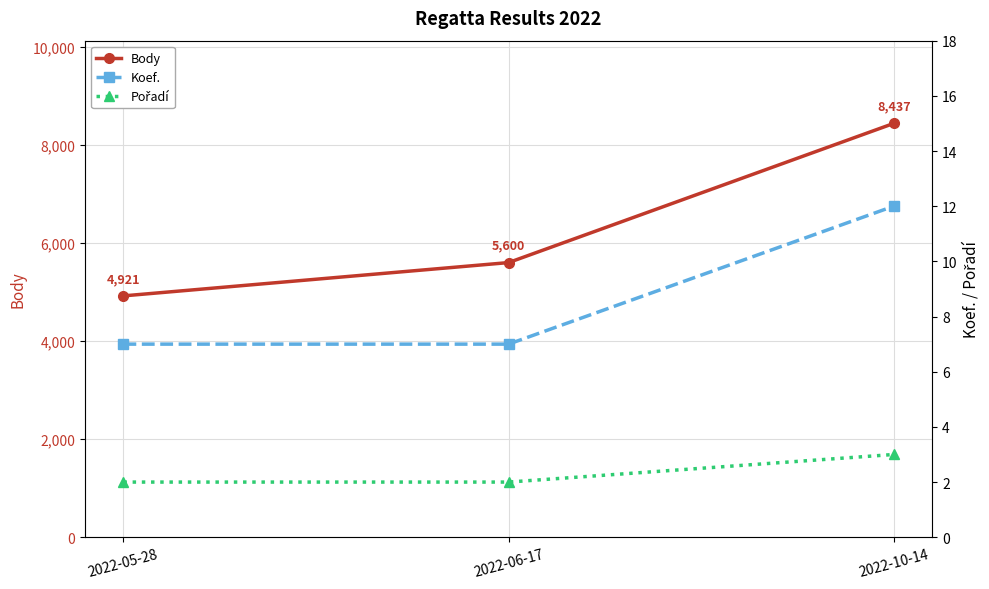

The Pořadí series shows 2 at 2022-06-17. True or false?

True